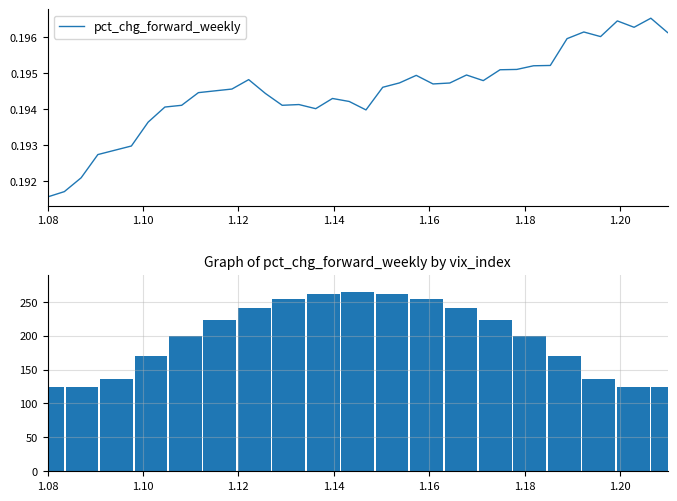

What is the greatest value displayed?

265